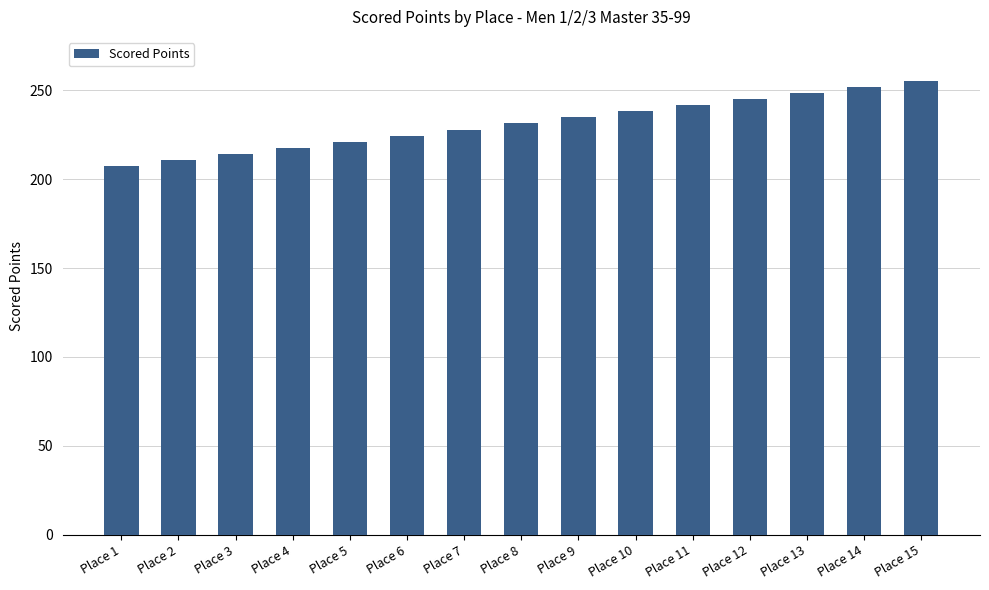

What is the change in value from Place 1 to Place 7?

+20.6